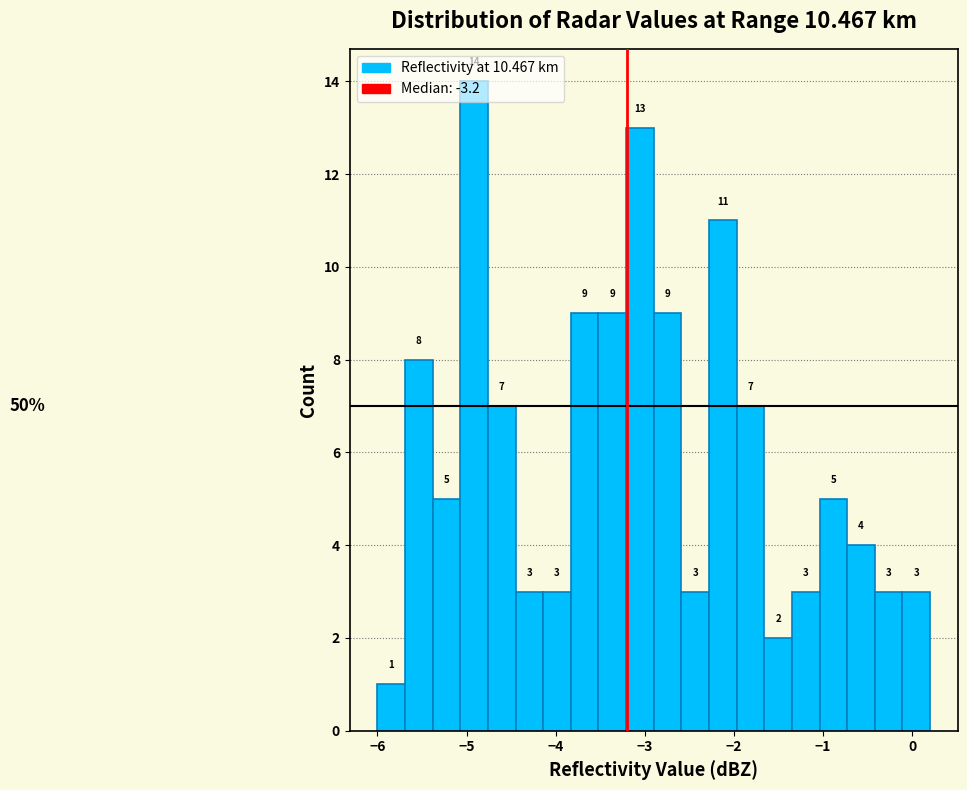

Read against the x-axis, roughly where is the centre of the tallest bar?

-4.9